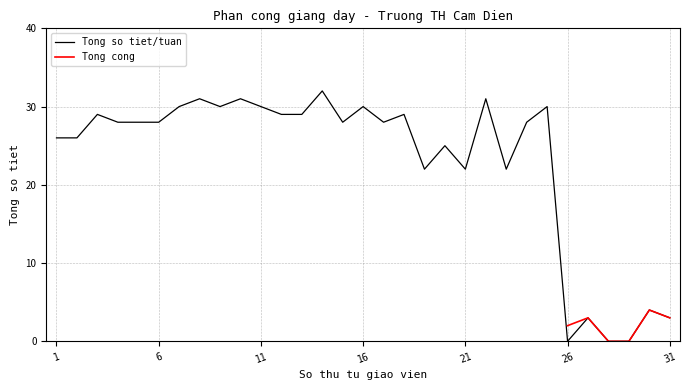

Is it true that Tong so tiet/tuan equals 0 at 26?

True